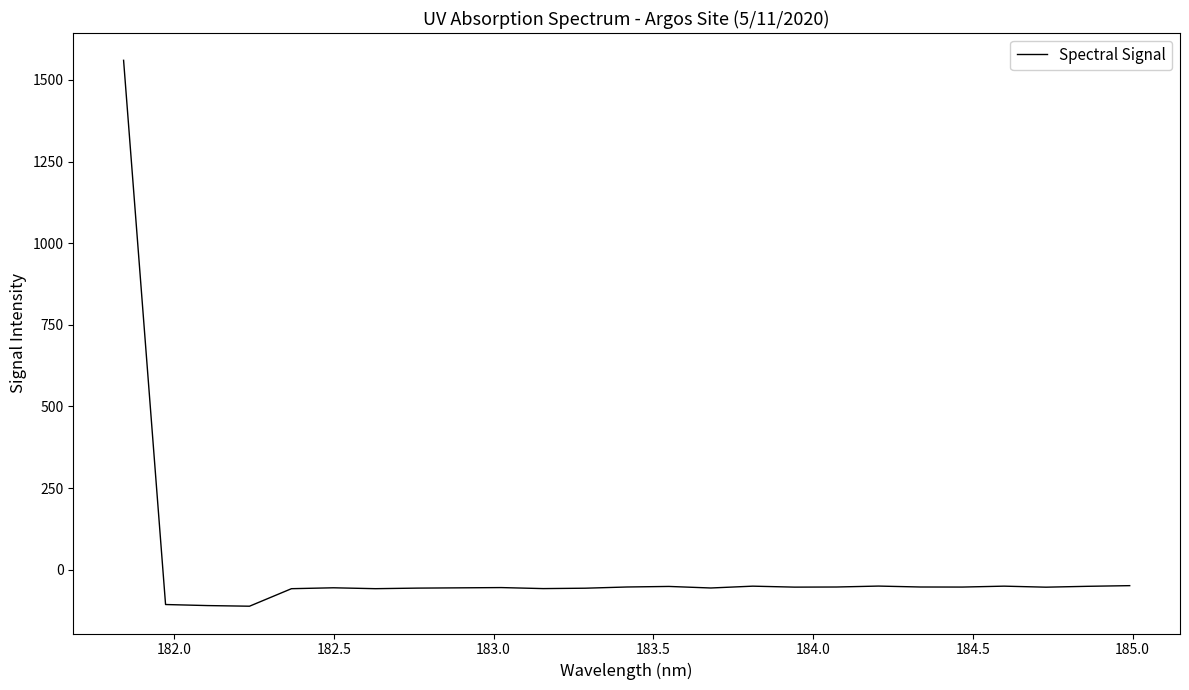

What is the maximum value shown in the chart?

1559.8